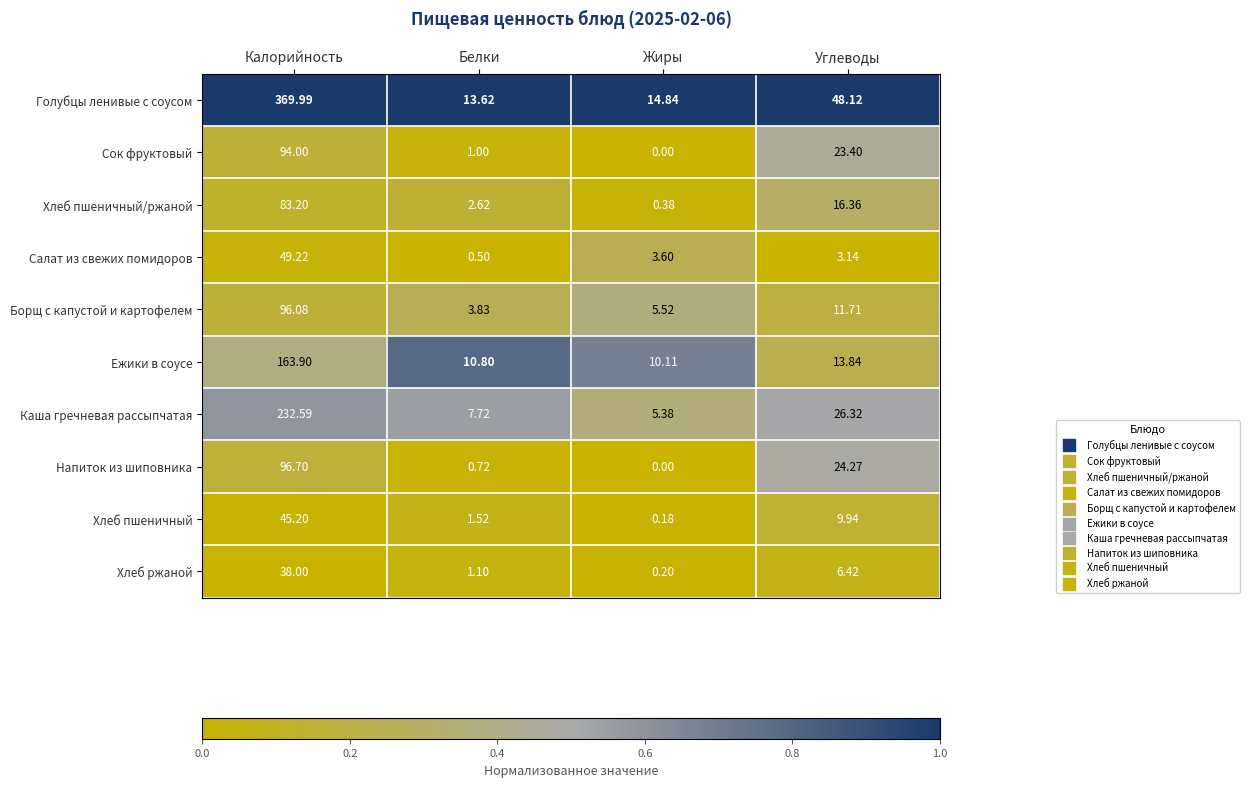

Which category has the highest value across all series?

Калорийность